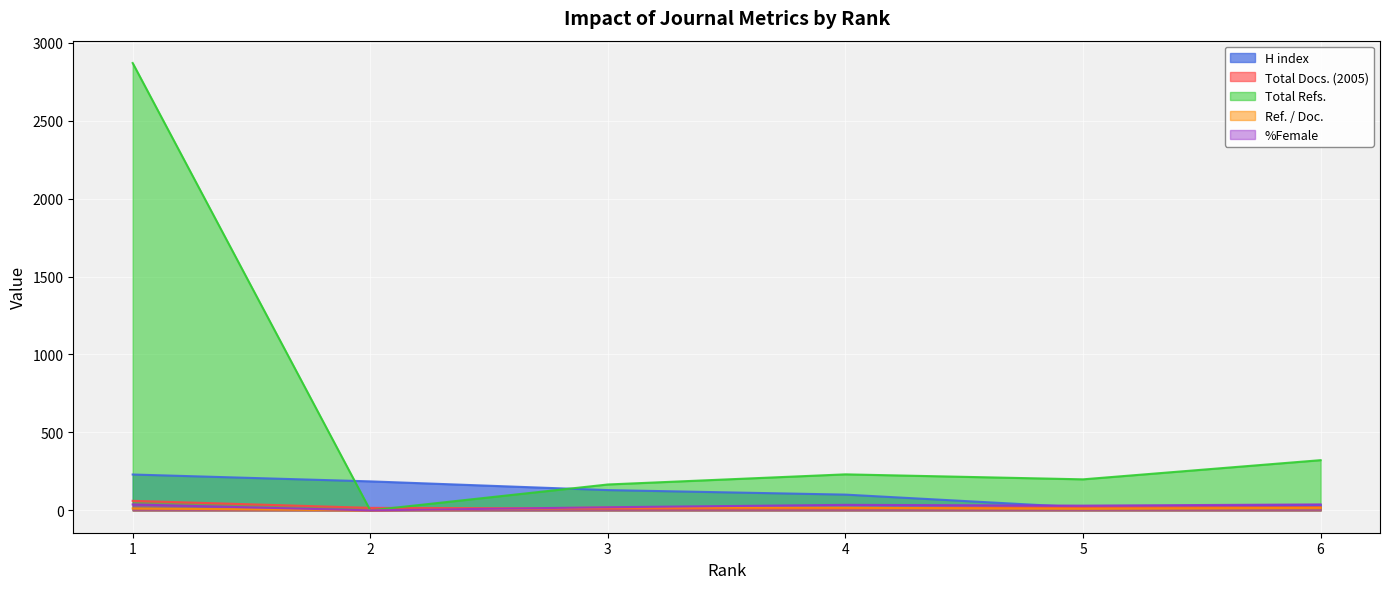

Where does the Total Docs. (2005) series first go above 19?

1